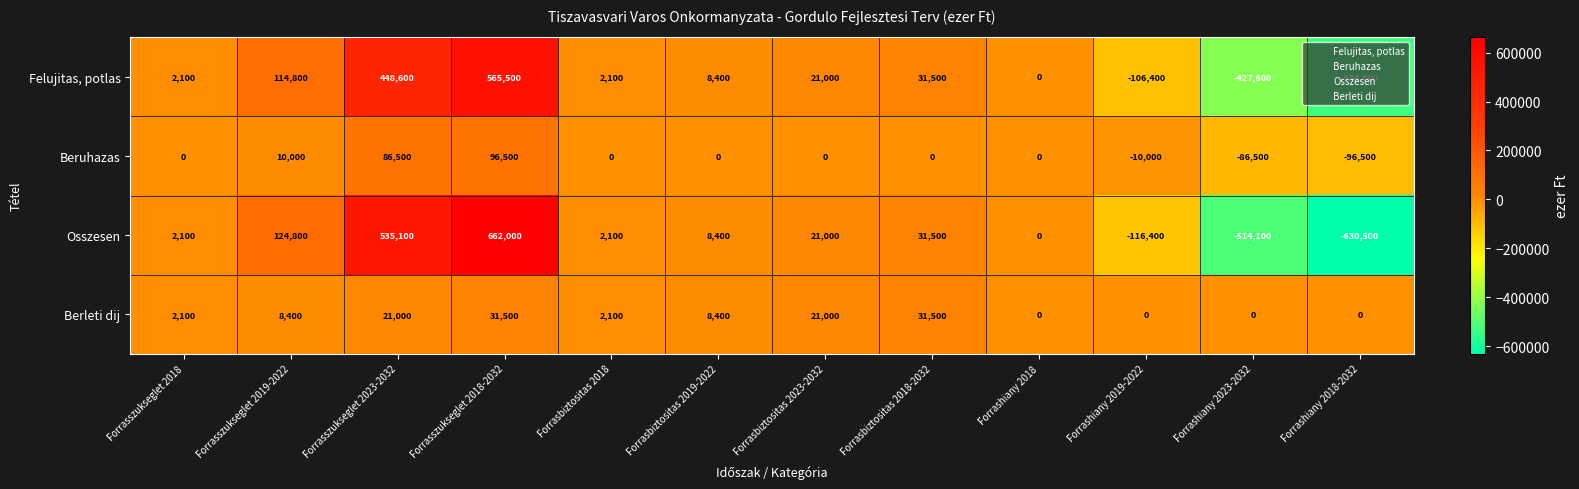

What is the sum of all Berleti dij values?

126000